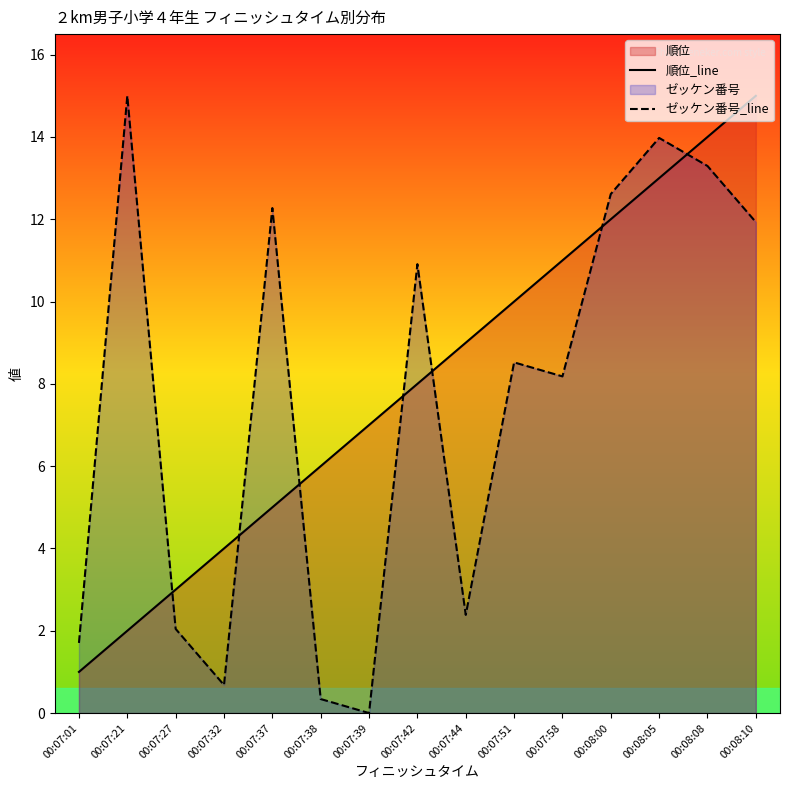

What is the difference between the 順位_line values at 00:08:10 and 00:07:51?

5.0